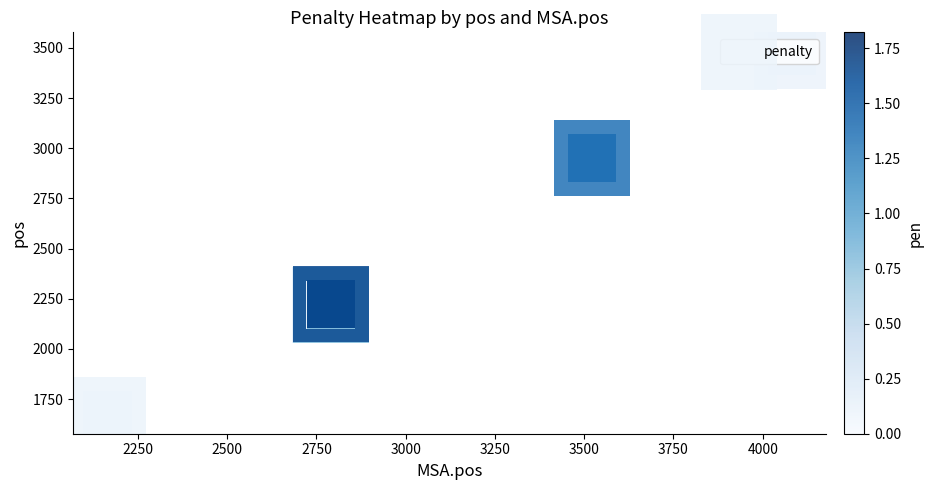

What is the average value?

2461